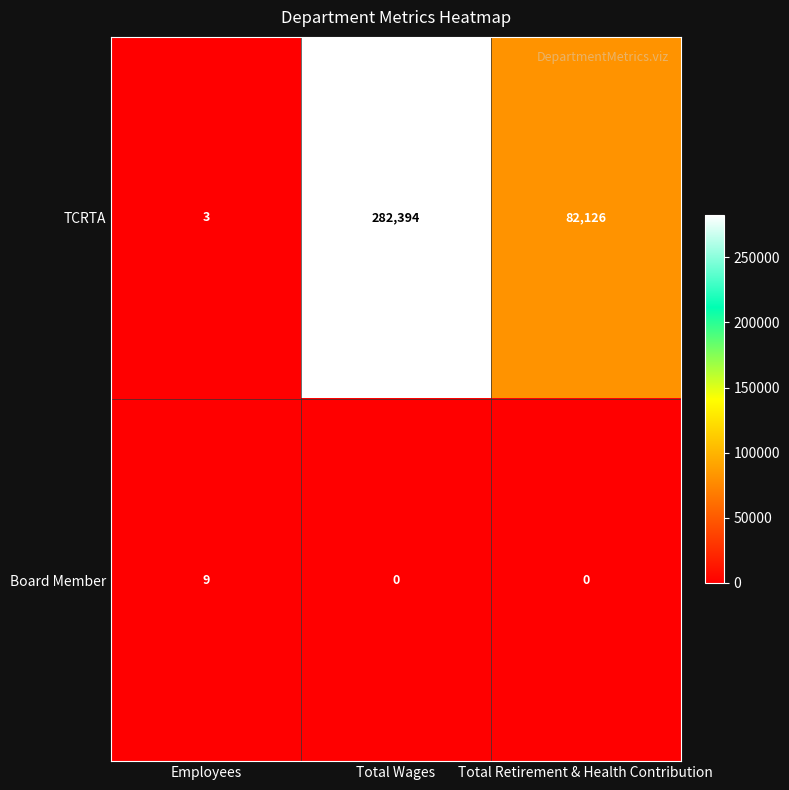

At which category is the sum across all series the highest?

Total Wages